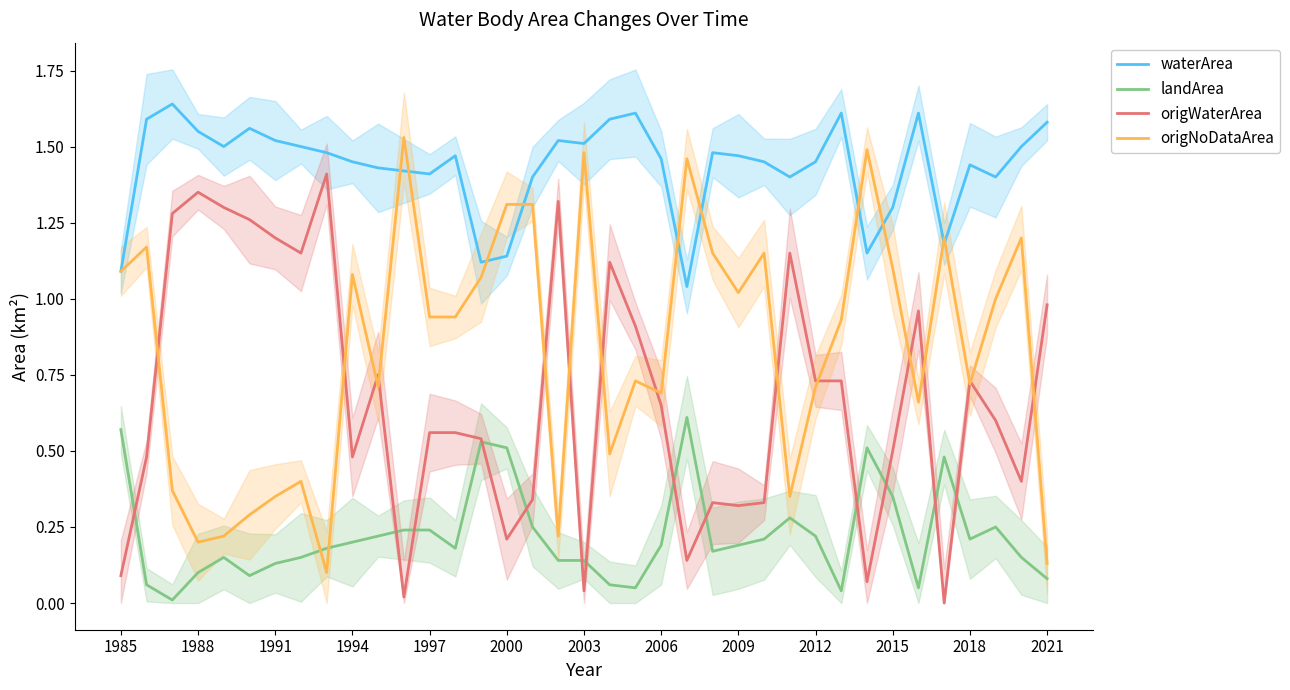

What is the difference between the maximum and minimum values in the origNoDataArea series?

1.4